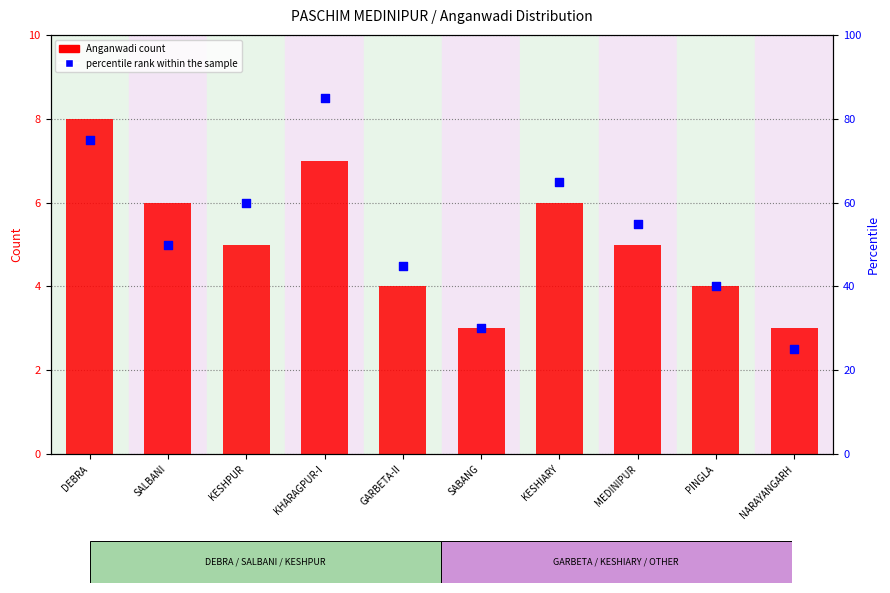

Which series reaches the maximum Y coordinate?

percentile rank within the sample